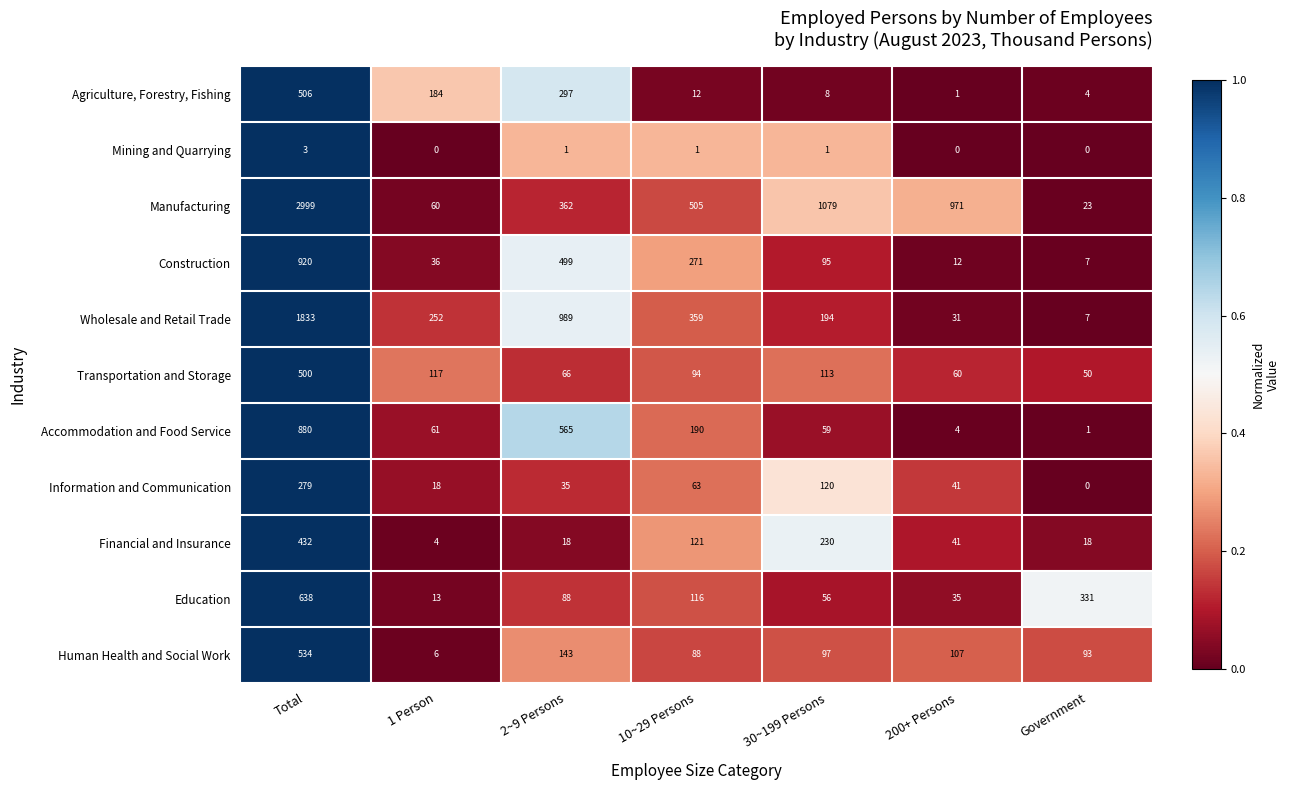

What is the maximum value shown in the chart?

2999